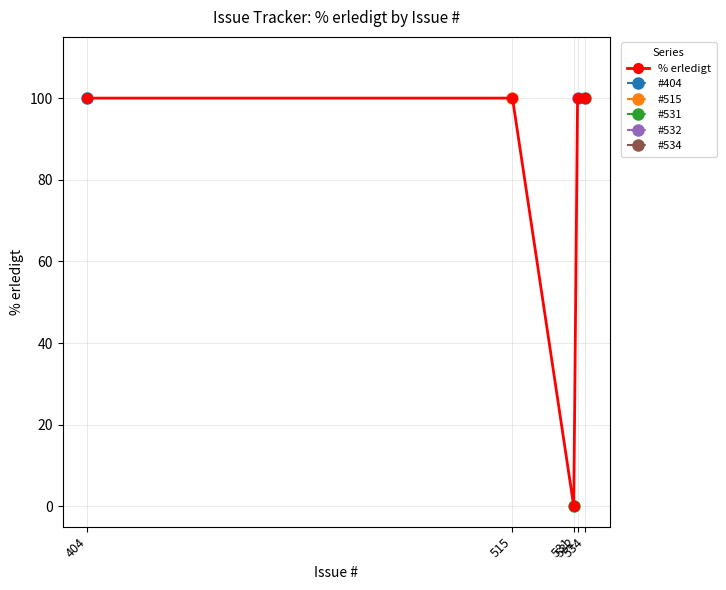

What is the change in value from 515 to 531?

-100